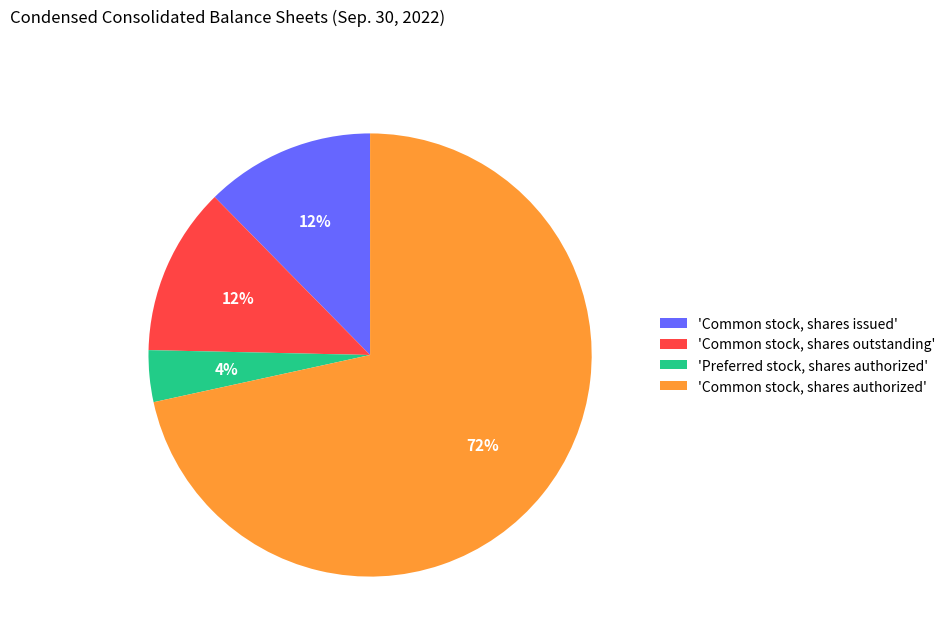

Which has a higher value, 'Common stock, shares authorized' or 'Preferred stock, shares authorized'?

'Common stock, shares authorized'